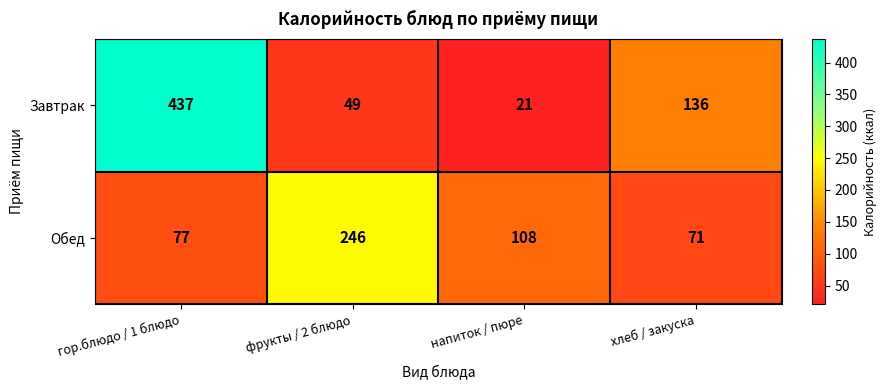

Rank the series by their average value, from highest to lowest.

Завтрак, Обед